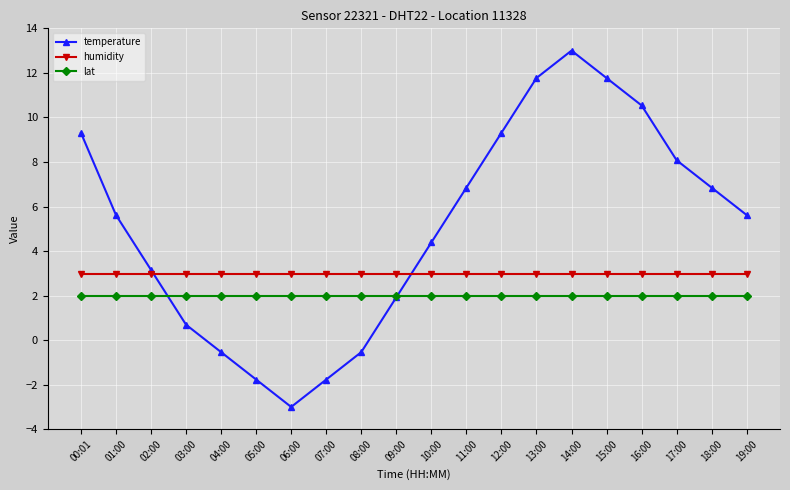

What is the sum of all lat values?

40.0